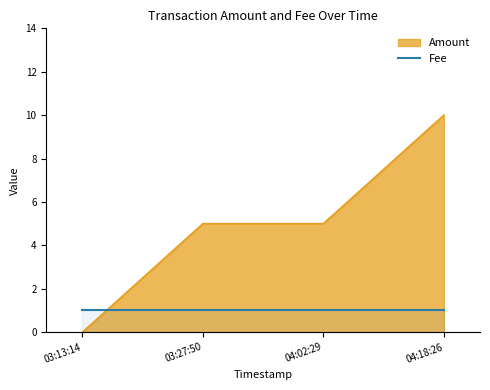

What is the difference between the highest and lowest values at 04:18:26?

9